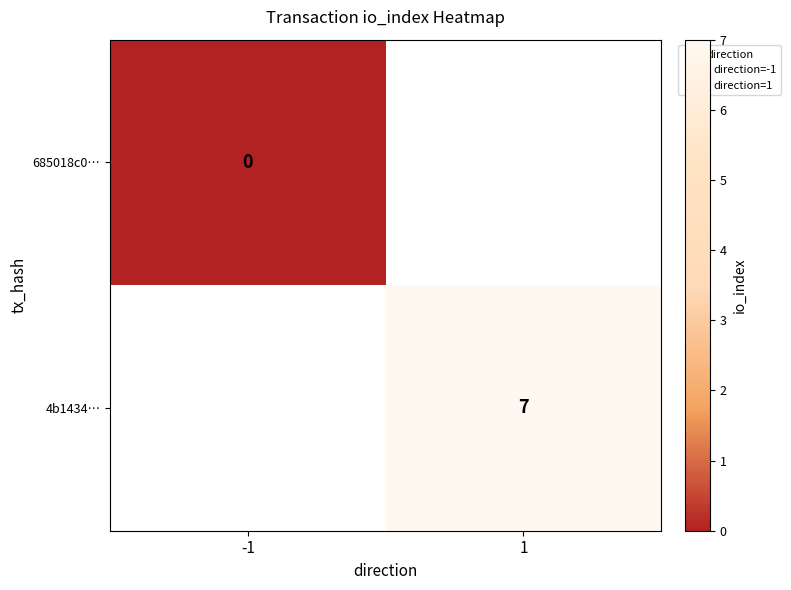

Rank the series by their maximum value, from lowest to highest.

685018c0…, 4b1434…